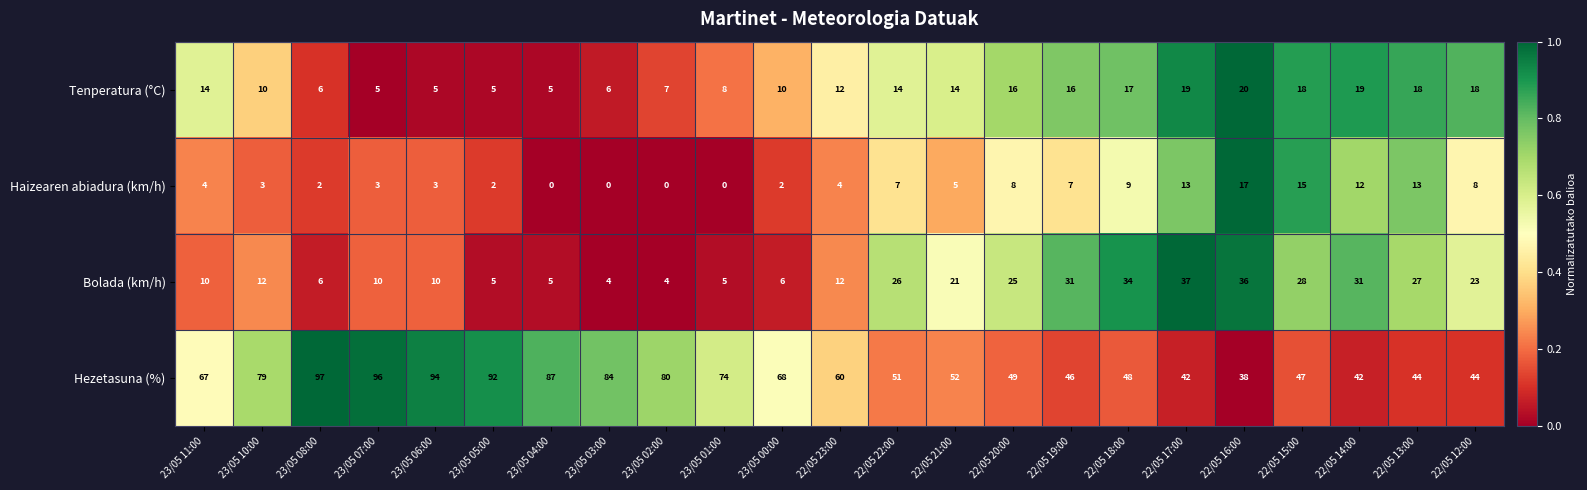

What value does the Haizearen abiadura (km/h) series have at 22/05 13:00?

13